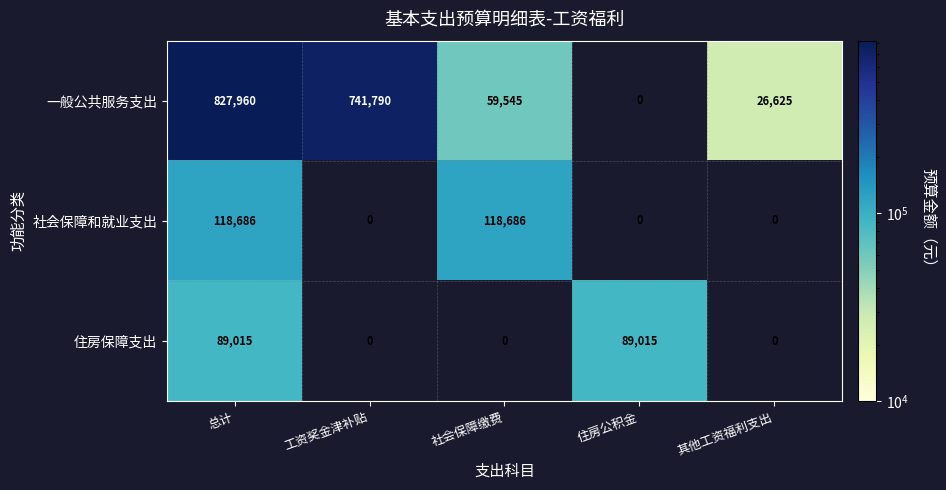

Rank the series at 总计 from highest to lowest value.

一般公共服务支出, 社会保障和就业支出, 住房保障支出